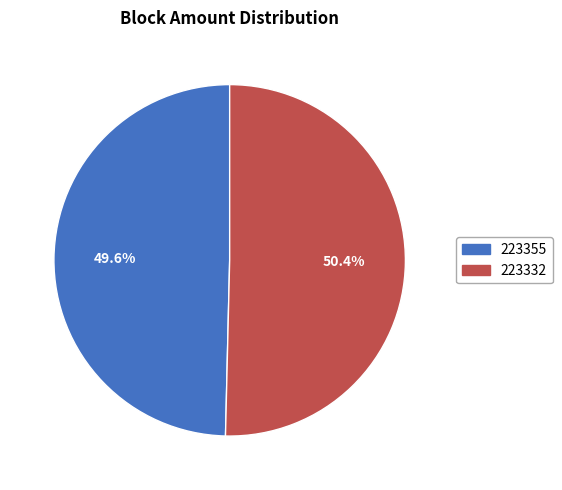

To the nearest percent, what portion does 223332 represent?

50%